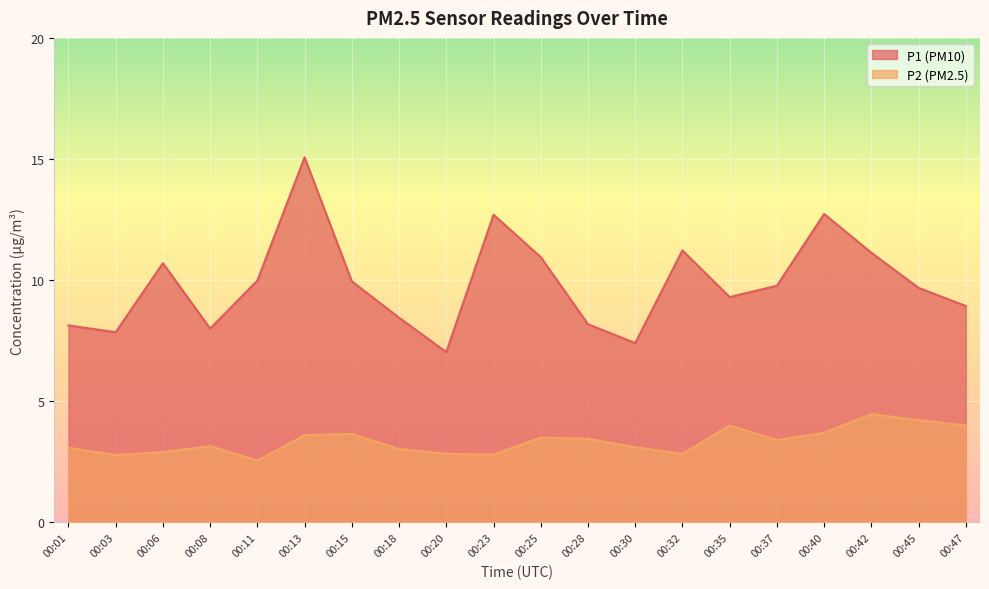

Reading right to left, what are all the values shown in this chart?

P1: 00:47=8.9	00:45=9.7	00:42=11.1	00:40=12.7	00:37=9.8	00:35=9.3	00:32=11.2	00:30=7.4	00:28=8.2	00:25=10.9	00:23=12.7	00:20=7.0	00:18=8.4	00:15=9.9	00:13=15.1	00:11=10.0	00:08=8.0	00:06=10.7	00:03=7.8	00:01=8.1
P2: 00:47=4.0	00:45=4.2	00:42=4.5	00:40=3.7	00:37=3.4	00:35=4.0	00:32=2.8	00:30=3.1	00:28=3.5	00:25=3.5	00:23=2.8	00:20=2.8	00:18=3.0	00:15=3.6	00:13=3.6	00:11=2.5	00:08=3.1	00:06=2.9	00:03=2.8	00:01=3.1